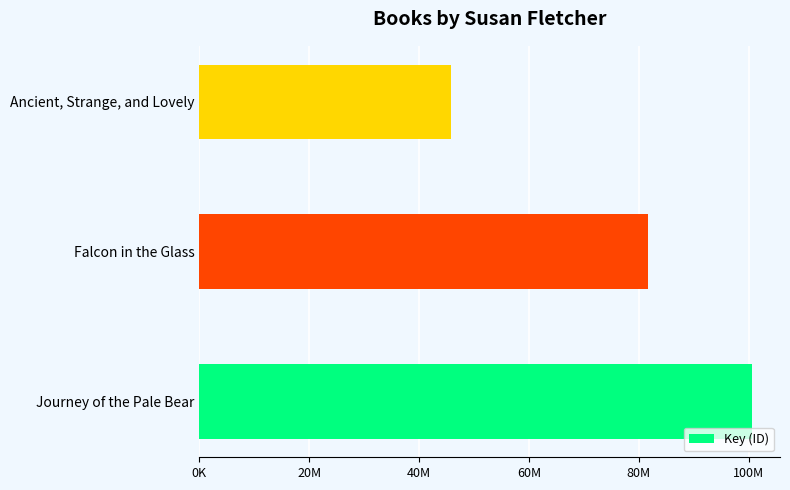

What is the maximum value shown in the chart?

100663226